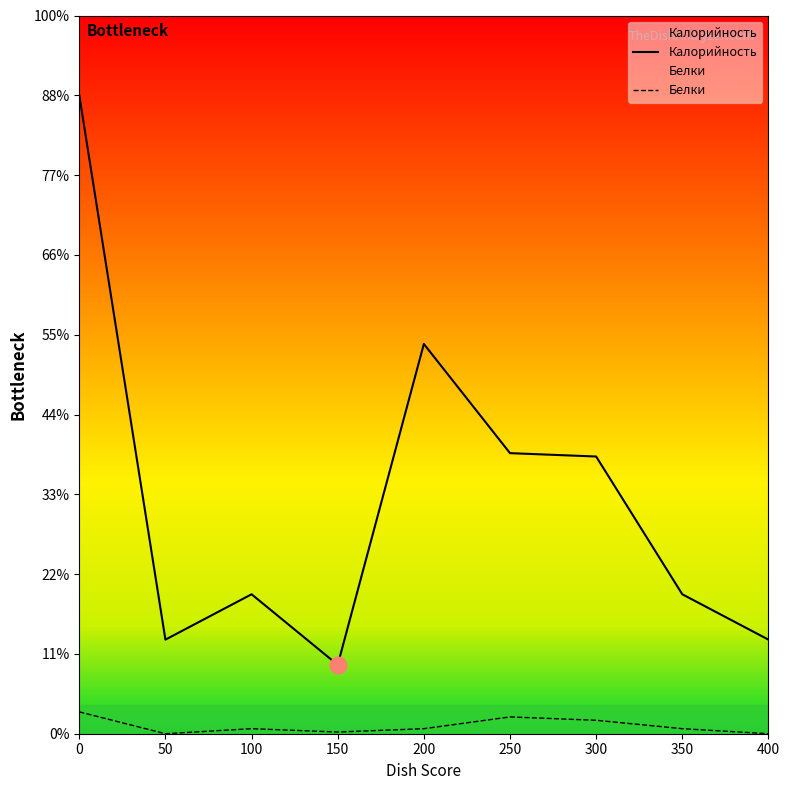

How many lines are shown in the chart?

2